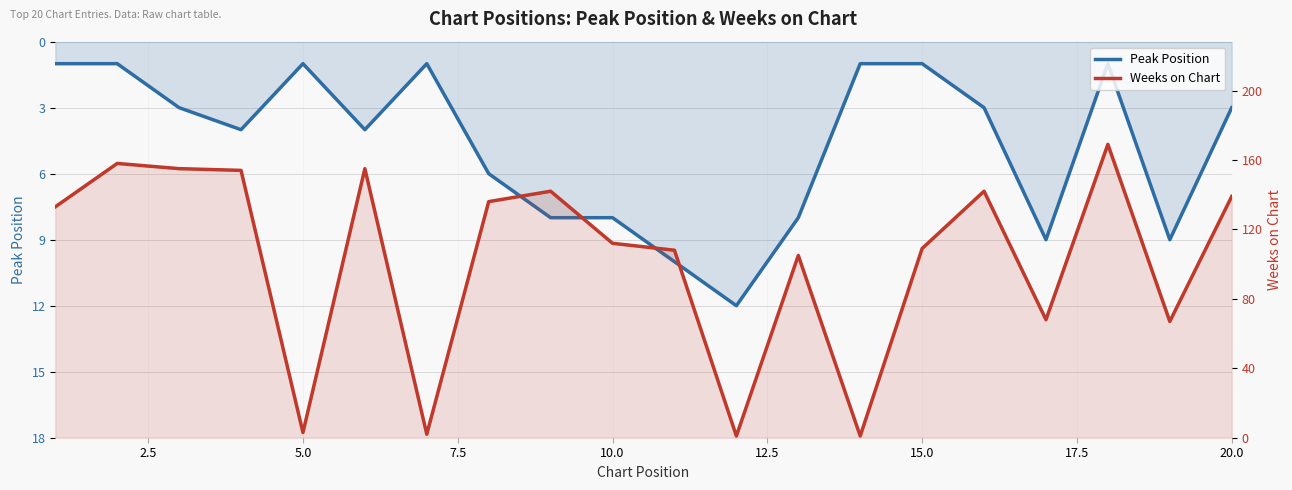

What are all the series names shown in the legend?

Peak Position, Weeks on Chart